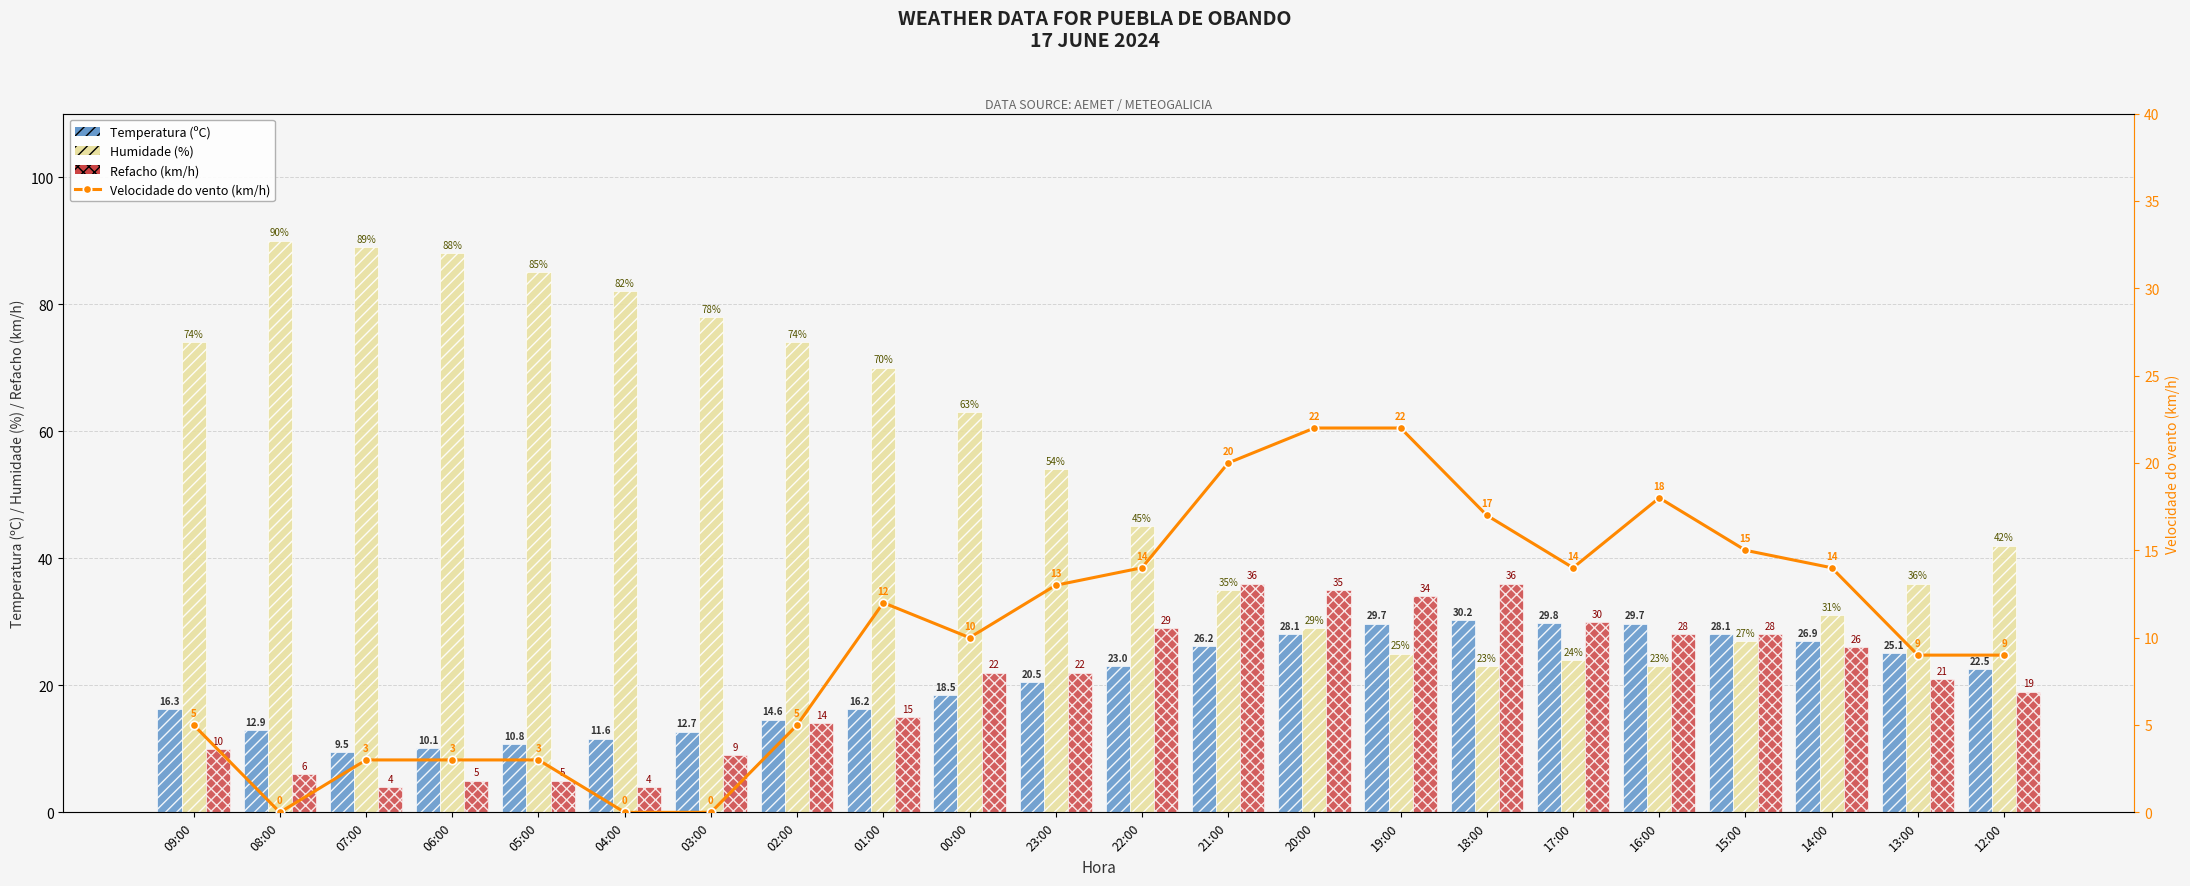

Is it true that Temperatura (ºC) equals 9.5 at 07:00?

True